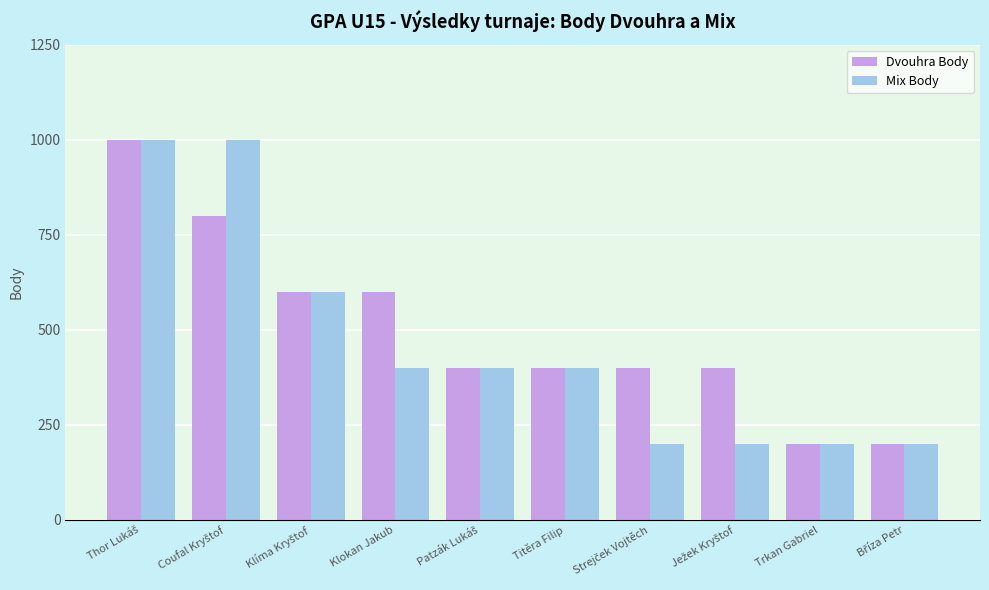

What is the average value of the Mix Body series?

460